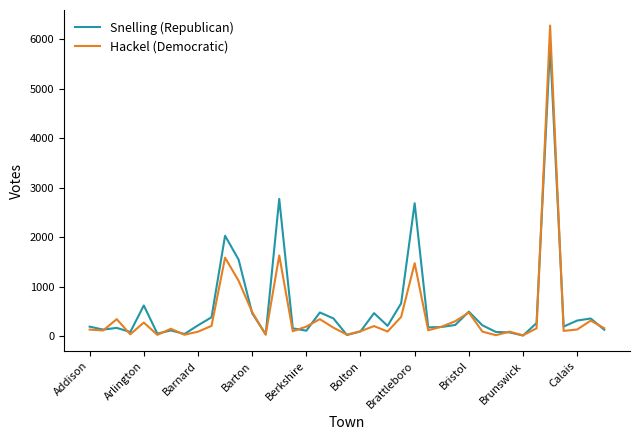

Which series has the widest spread of values?

Hackel (Democratic)